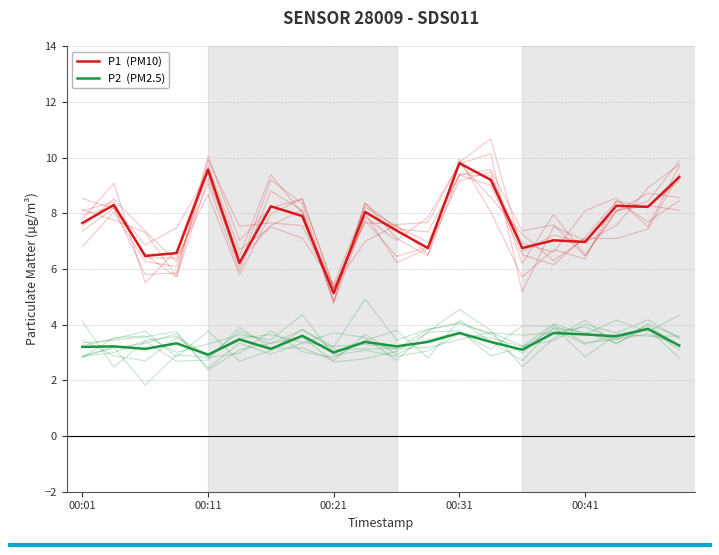

What are all the series names shown in the legend?

P1  (PM10), P2  (PM2.5)